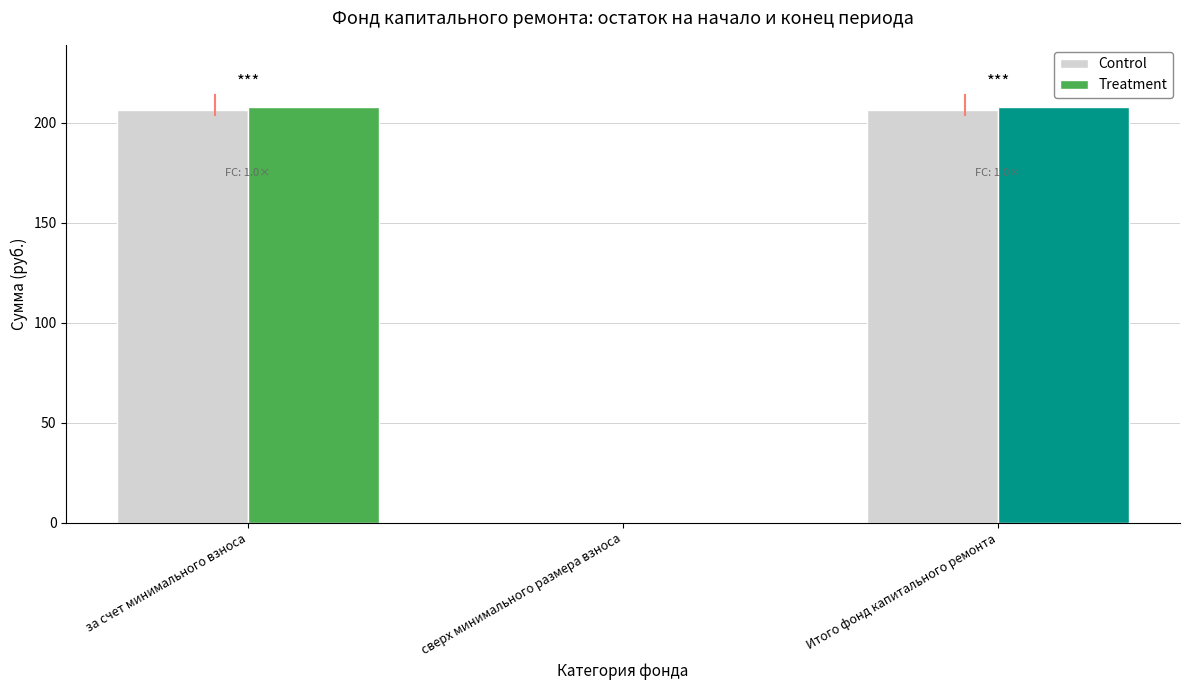

Which category has the highest value across all series?

за счет минимального взноса